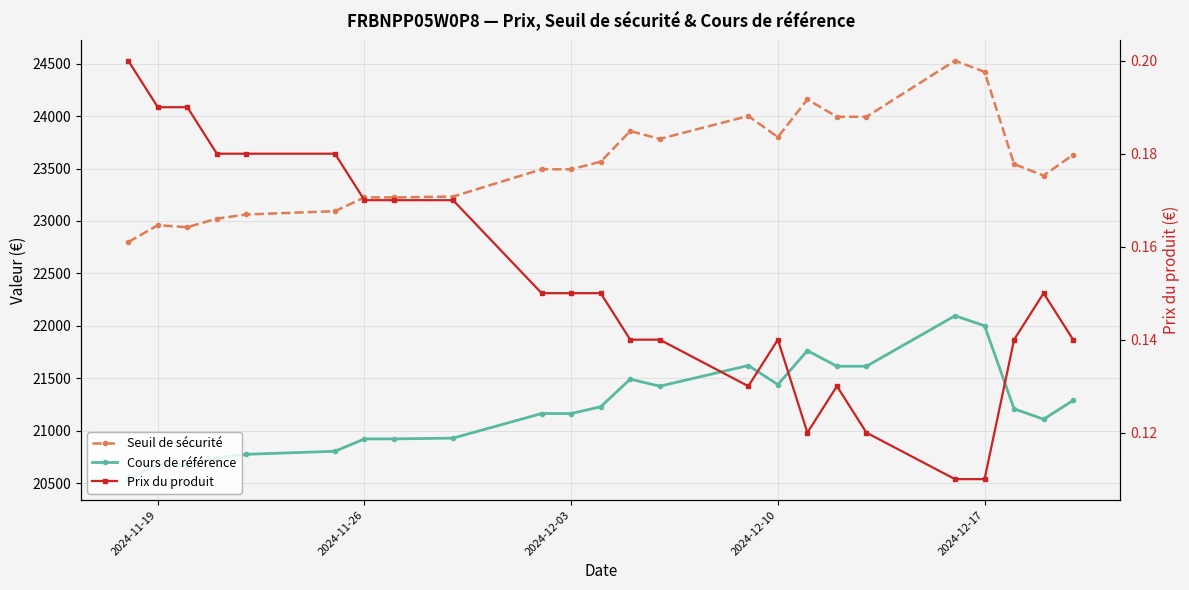

Does the chart have visible grid lines?

Yes